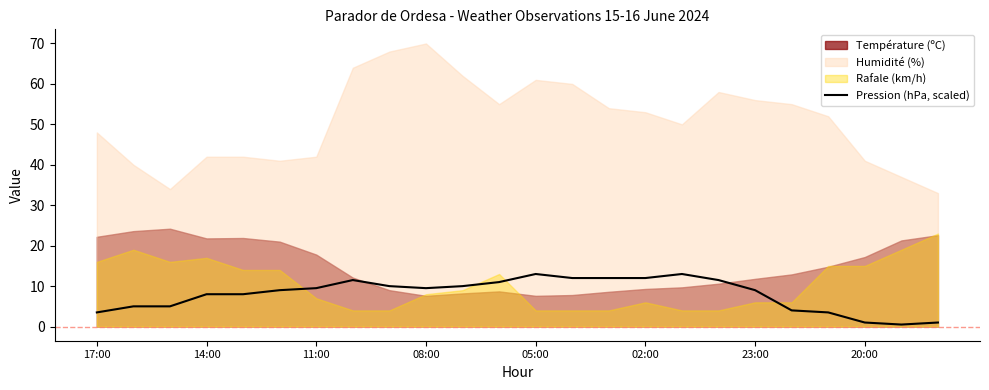

What is the maximum value for Pression (hPa, scaled)?

13.0